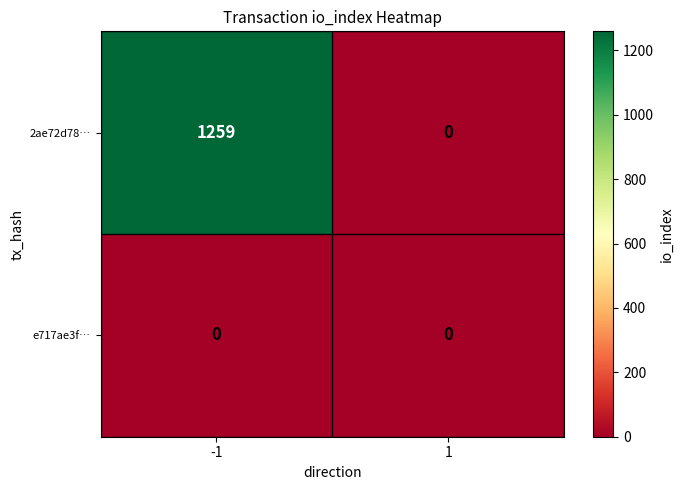

What is the difference between the 2ae72d78… values at -1 and 1?

1259